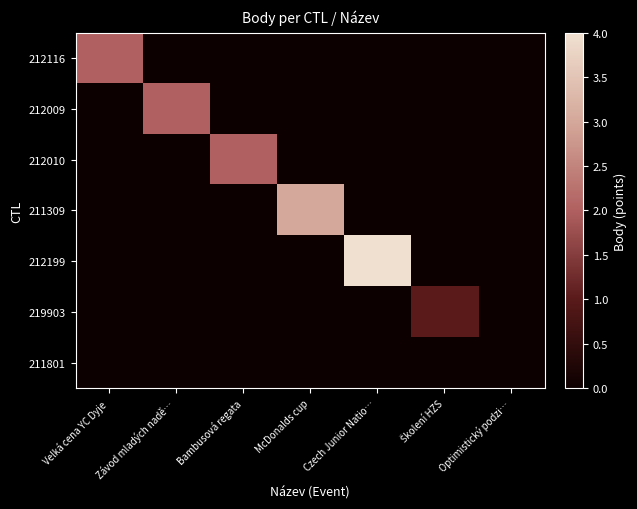

How many data points does each series have?

7